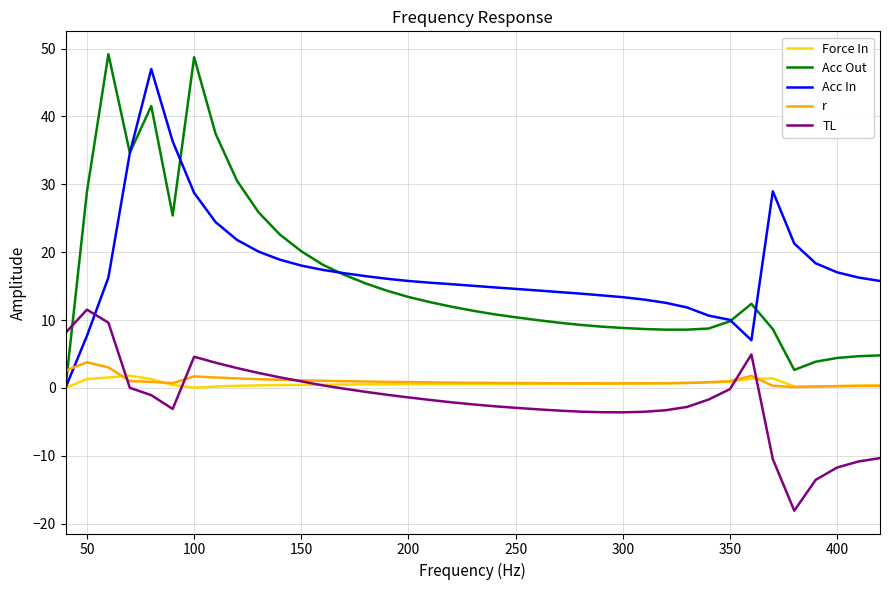

What is the greatest value displayed?

49.2